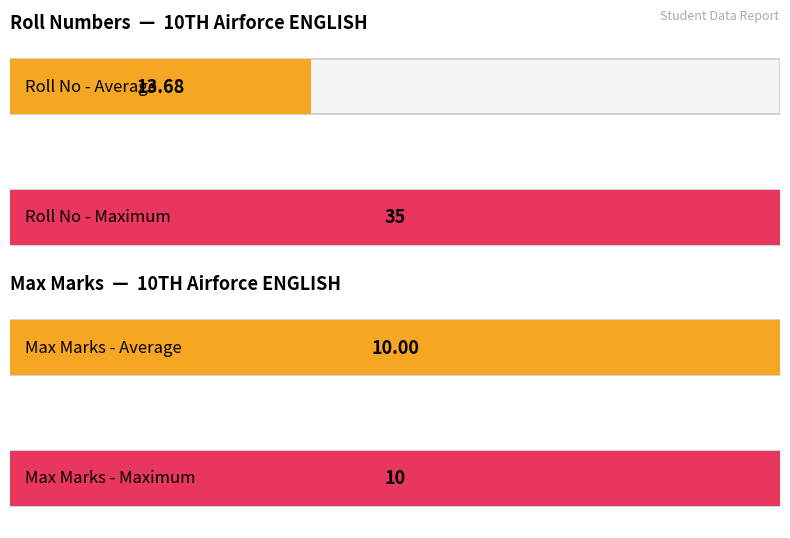

List the series in order of their peak value, highest first.

Roll No, Max